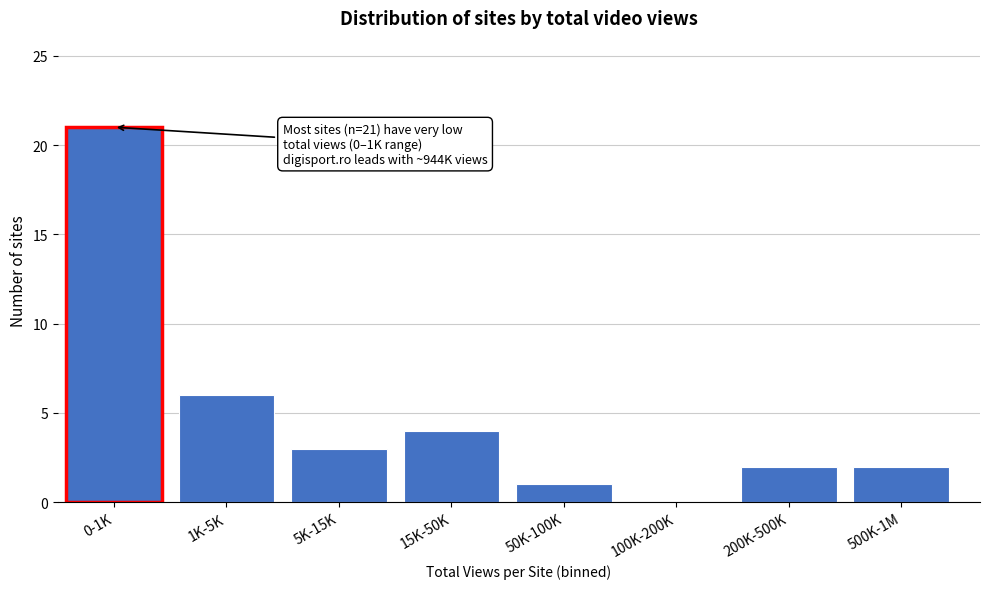

Reading left to right, extract all data points from this chart.

0-1K=21	1K-5K=6	5K-15K=3	15K-50K=4	50K-100K=1	100K-200K=0	200K-500K=2	500K-1M=2